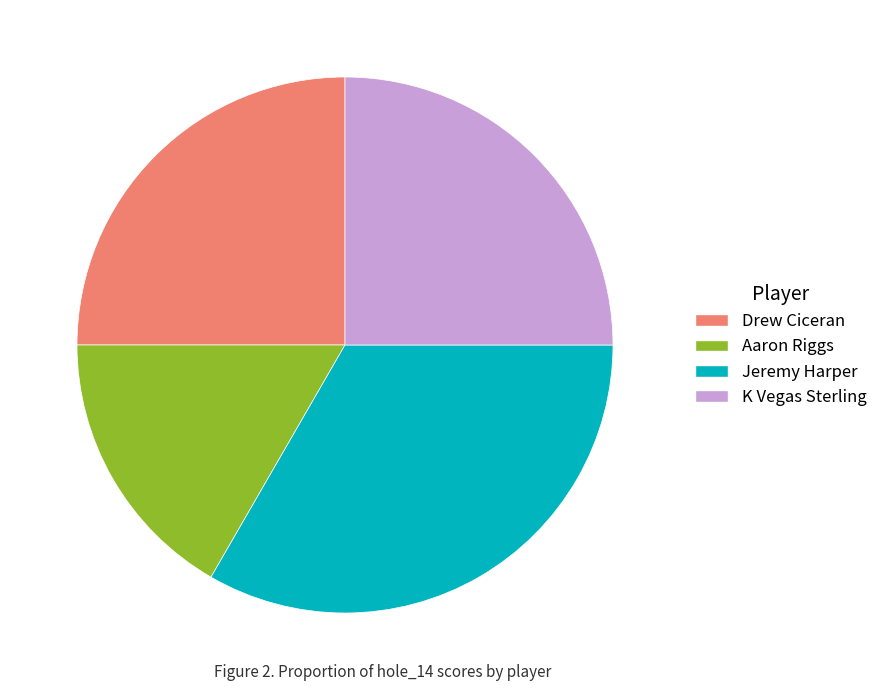

Do Drew Ciceran and Jeremy Harper together represent more than half of the pie?

Yes